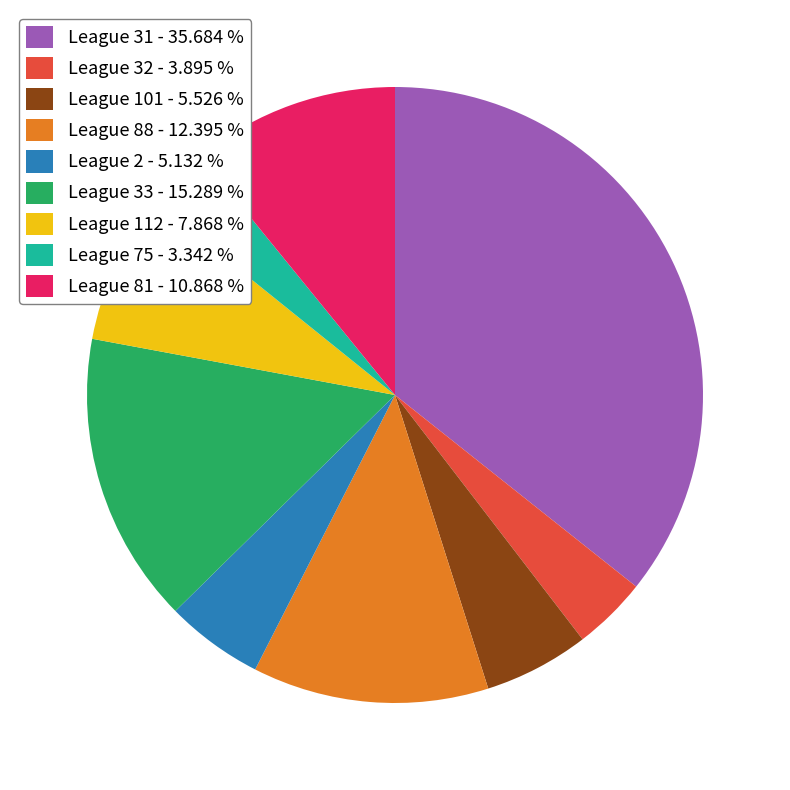

Is there any slice that represents more than half of the pie?

No